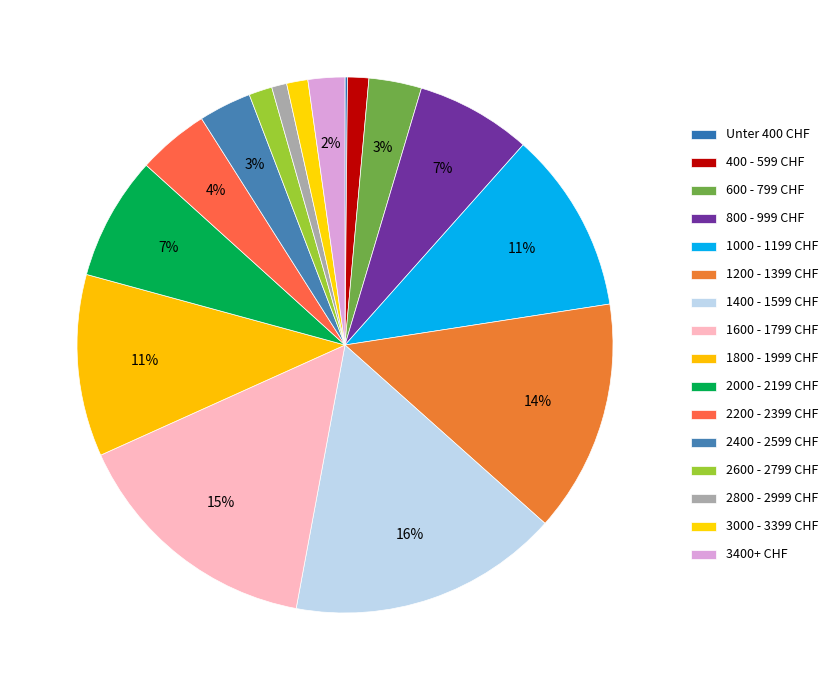

Rank the categories by value from lowest to highest.

Unter 400 CHF, 2800 - 2999 CHF, 400 - 599 CHF, 3000 - 3399 CHF, 2600 - 2799 CHF, 3400+ CHF, 600 - 799 CHF, 2400 - 2599 CHF, 2200 - 2399 CHF, 800 - 999 CHF, 2000 - 2199 CHF, 1000 - 1199 CHF, 1800 - 1999 CHF, 1200 - 1399 CHF, 1600 - 1799 CHF, 1400 - 1599 CHF